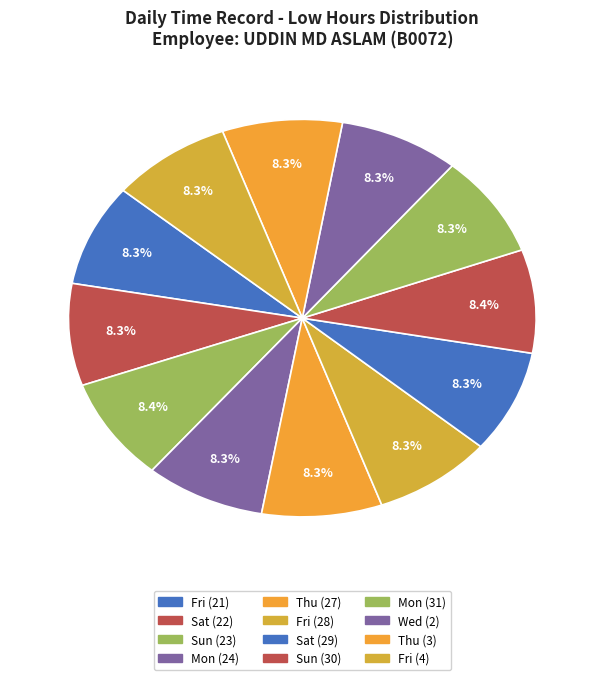

How many segments does this pie chart have?

12